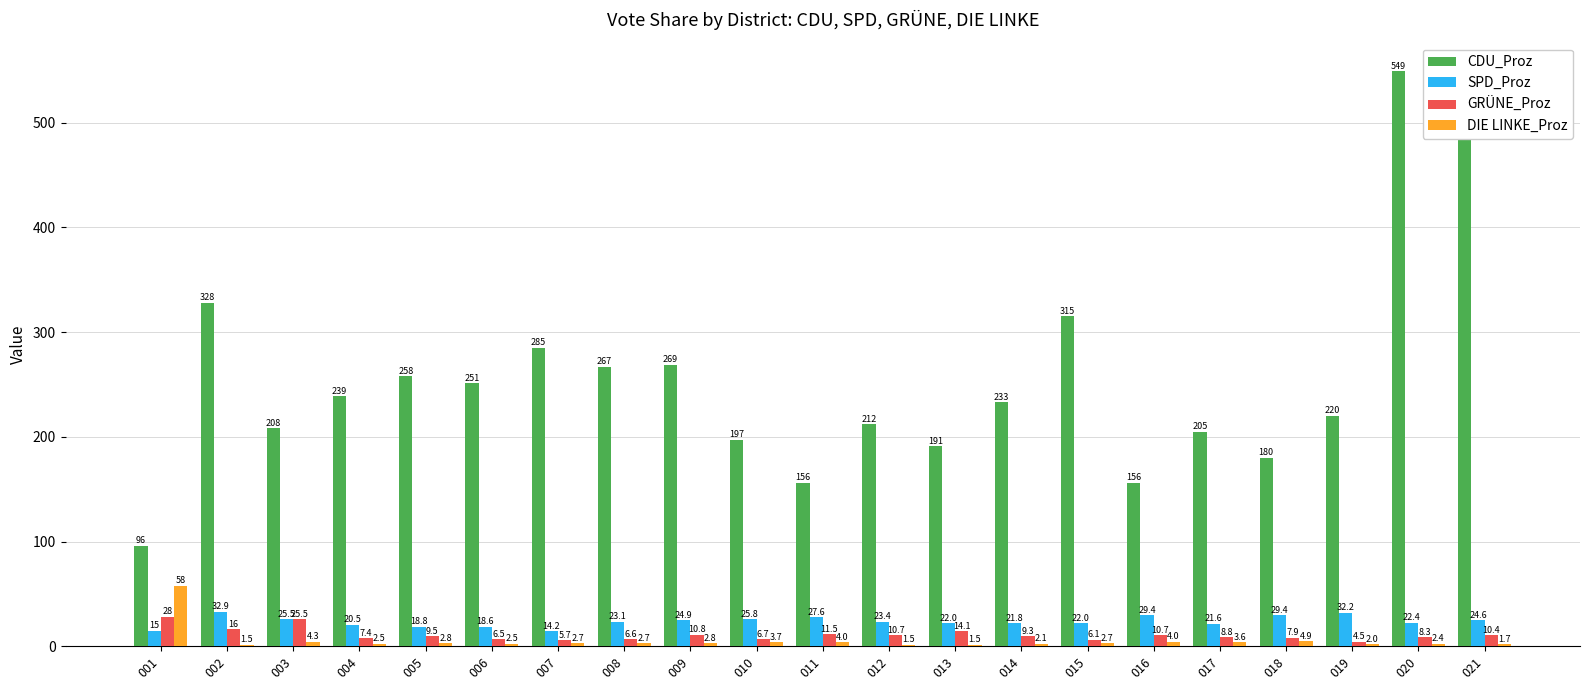

What are all the series names shown in the legend?

CDU_Proz, SPD_Proz, GRÜNE_Proz, DIE LINKE_Proz